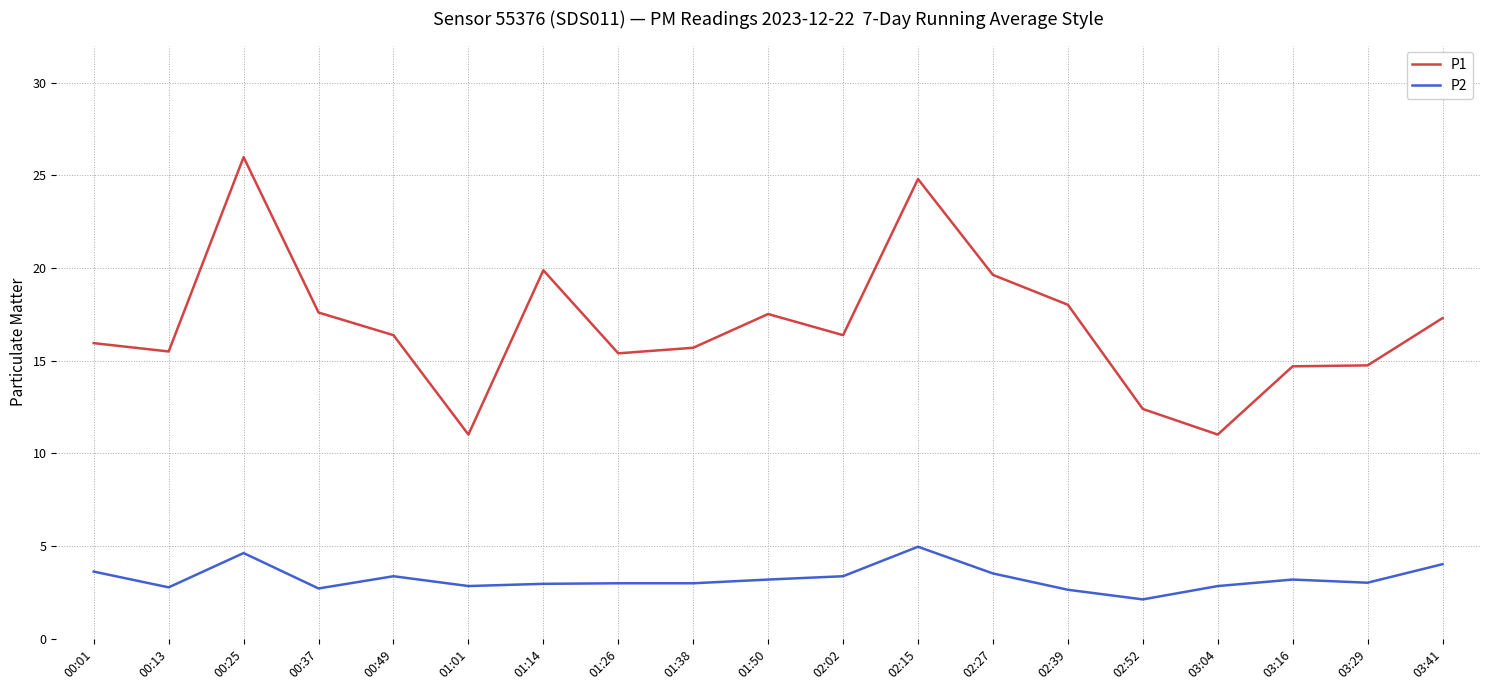

True or false: P1 and P2 cross at least once.

False